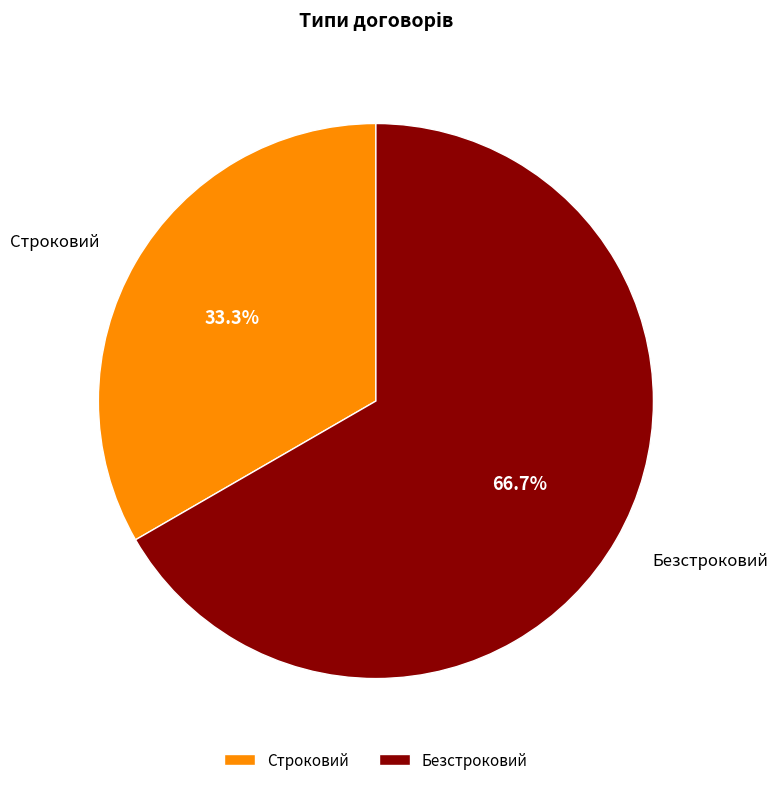

Count the number of slices in the pie.

2